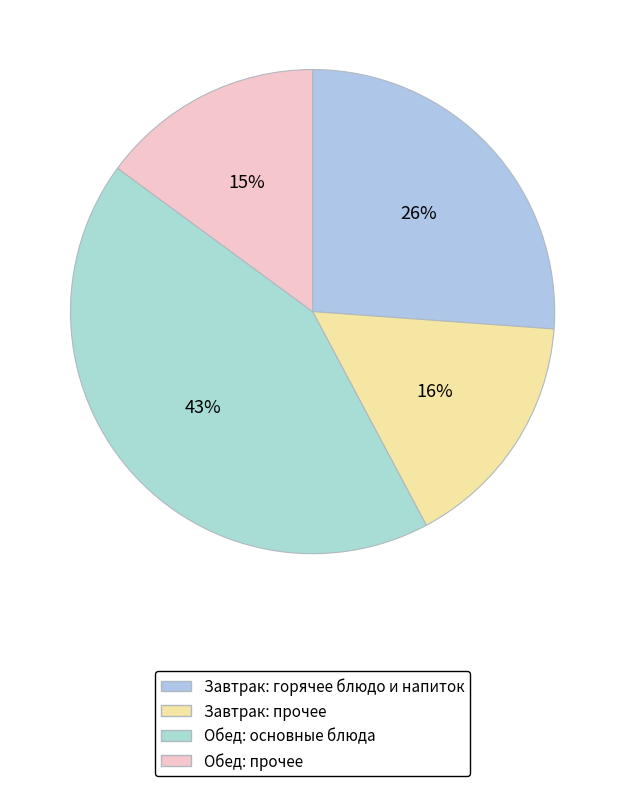

Count the number of slices in the pie.

4